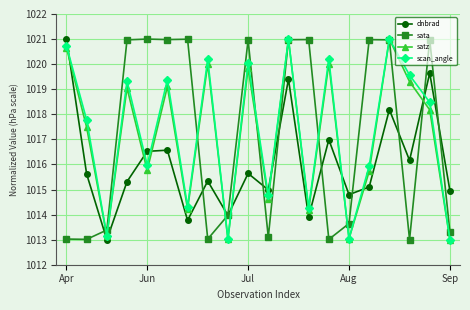

What is the value of the satz point at the 15th from the left?

1013.0